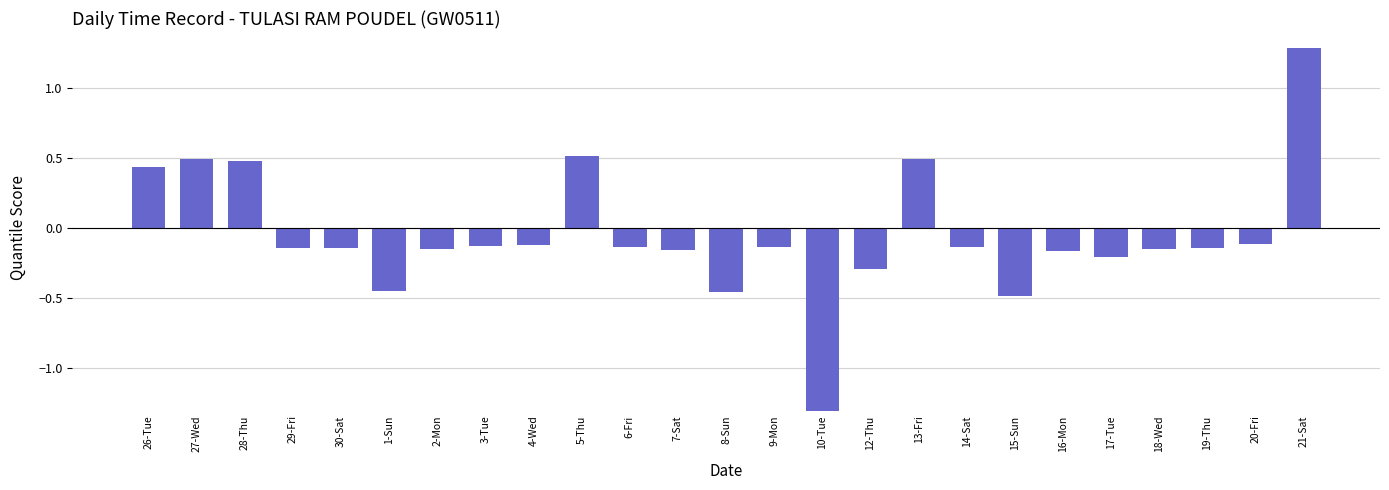

At which category does the chart reach its minimum across all series?

10-Tue